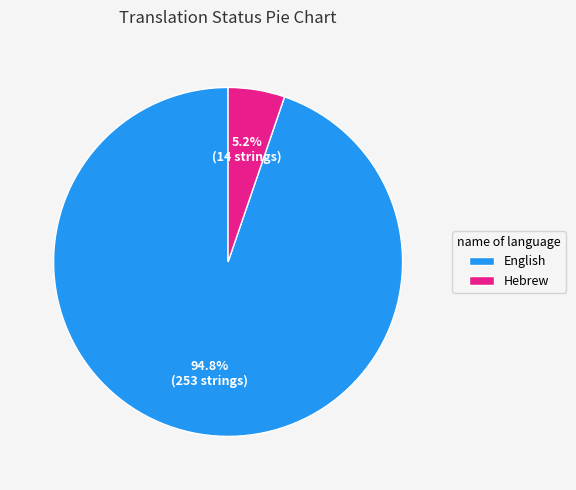

Rank the categories by value from highest to lowest.

English, Hebrew